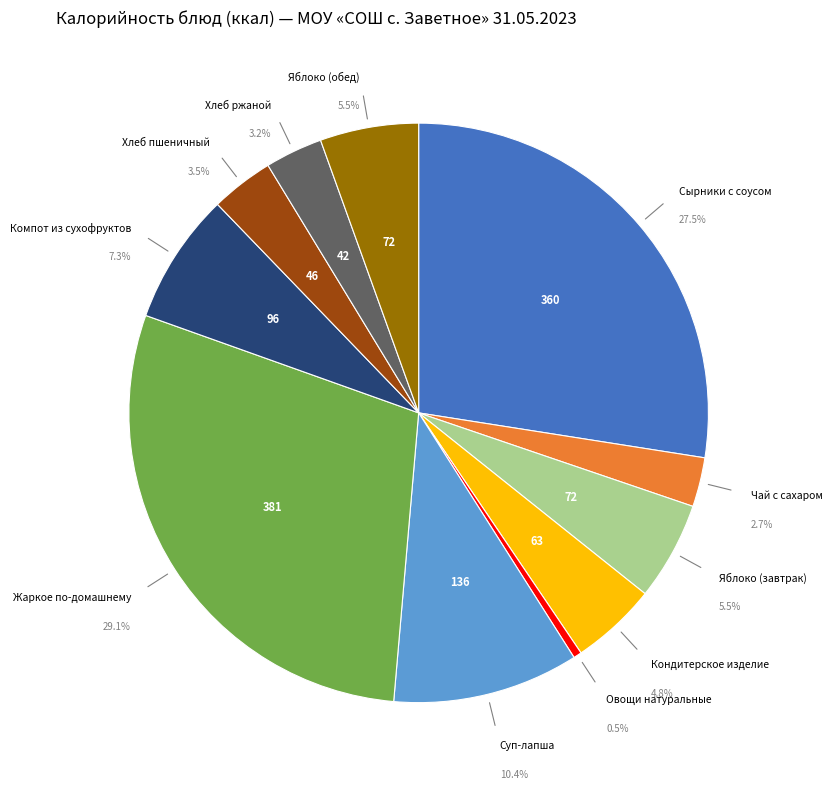

Does Жаркое по-домашнему account for over 50% of the chart?

No